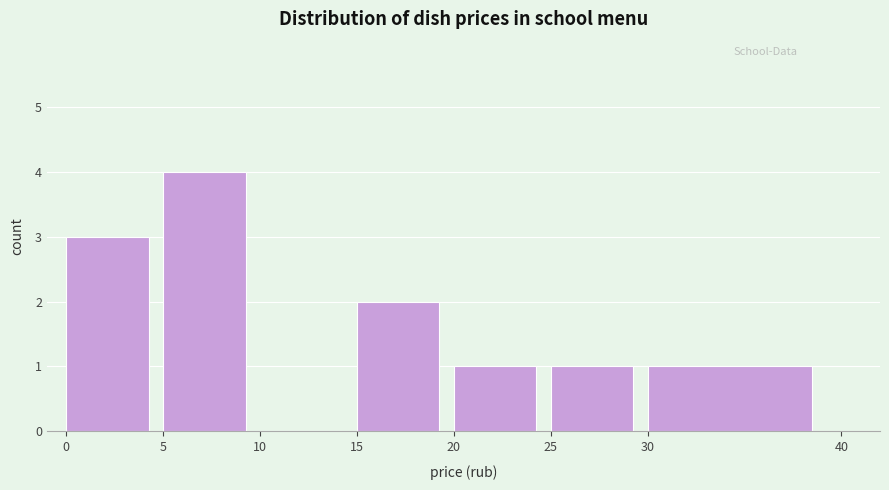

Over which range of the x-axis is the bar tallest?

5 to 10